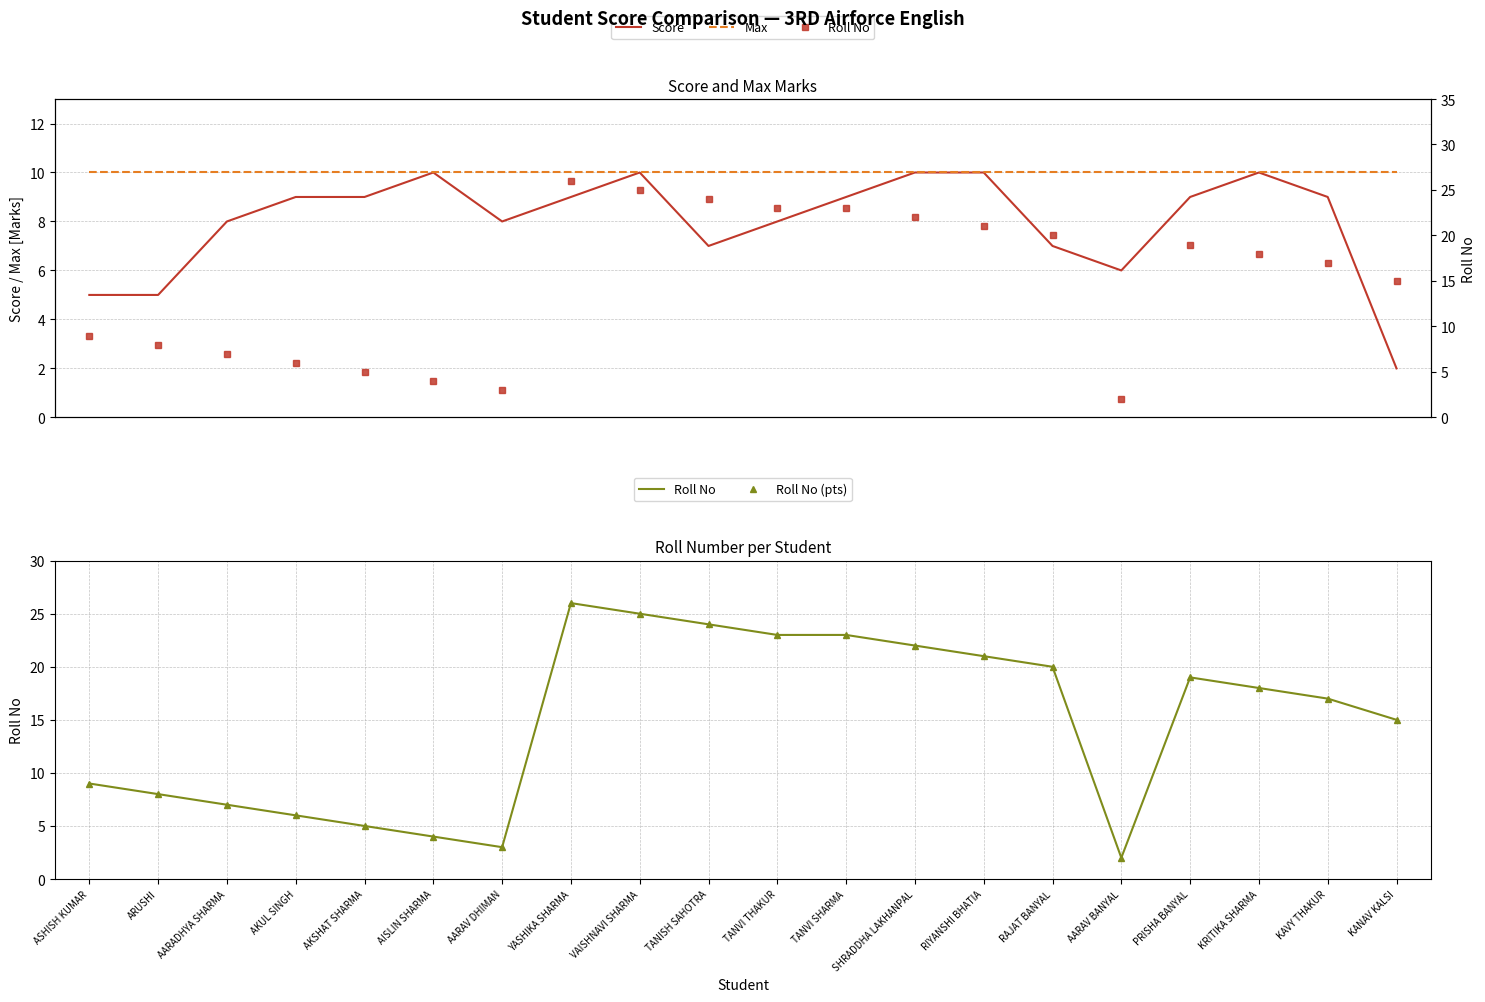

What is the maximum value shown in the chart?

26